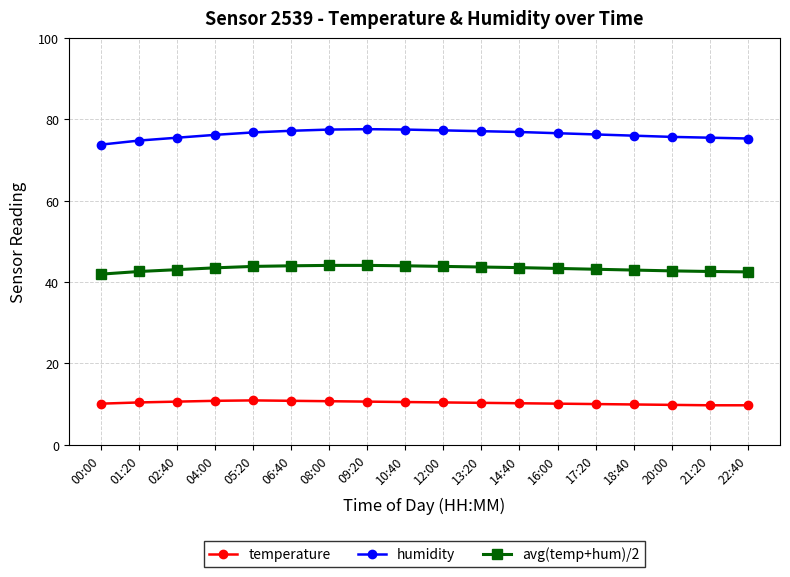

What is the spread (max minus min) of values at 09:20?

67.0